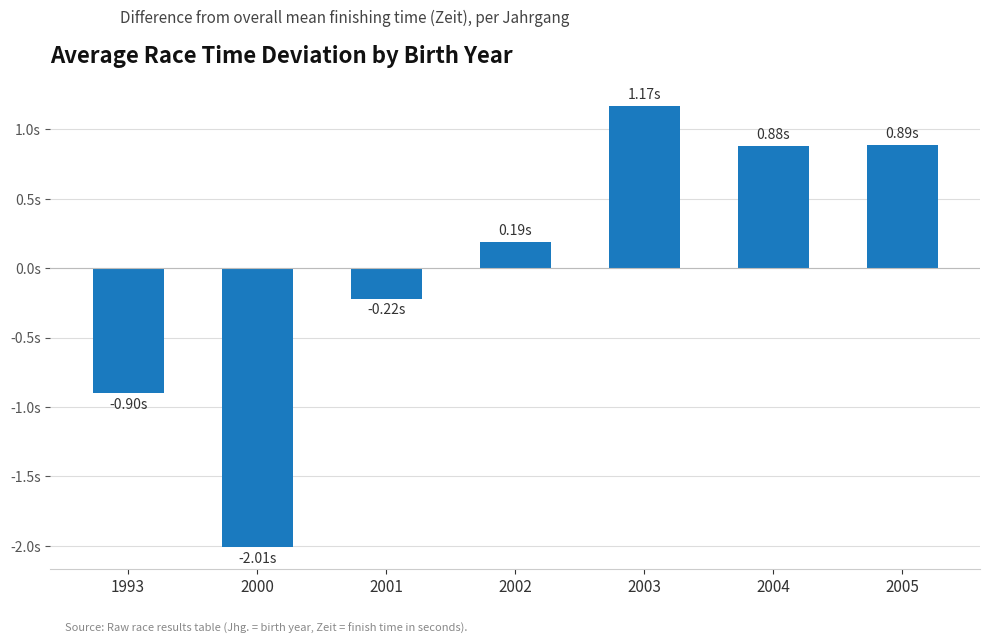

Where does the data first go above 0?

2002